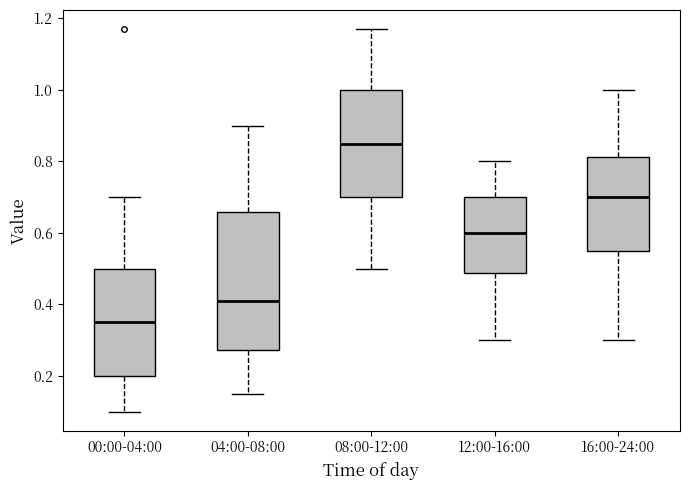

Which box's median line is the lowest?

00:00-04:00